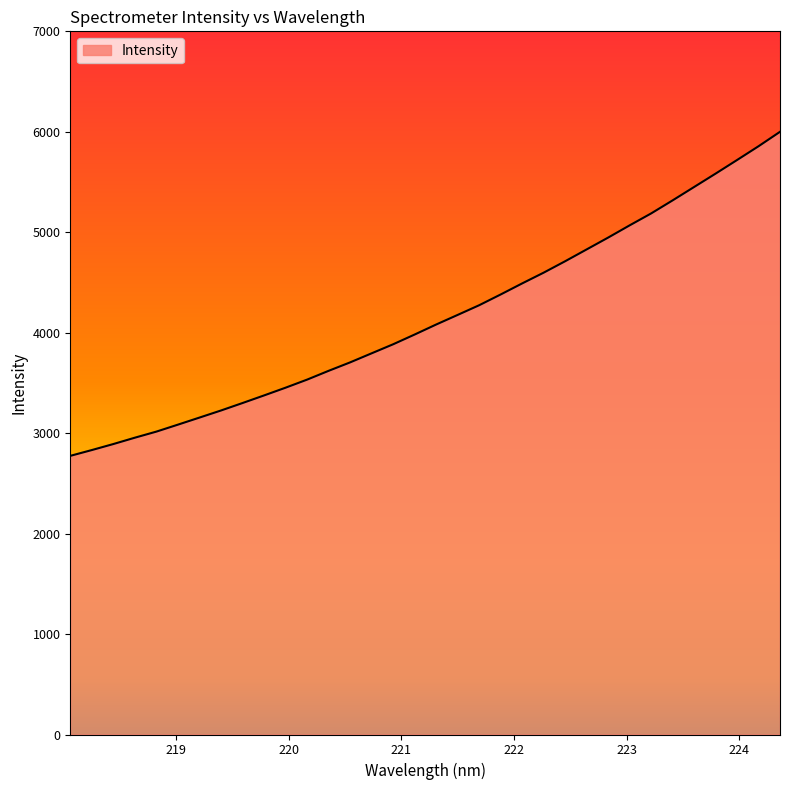

What is the minimum value shown in the chart?

2773.9